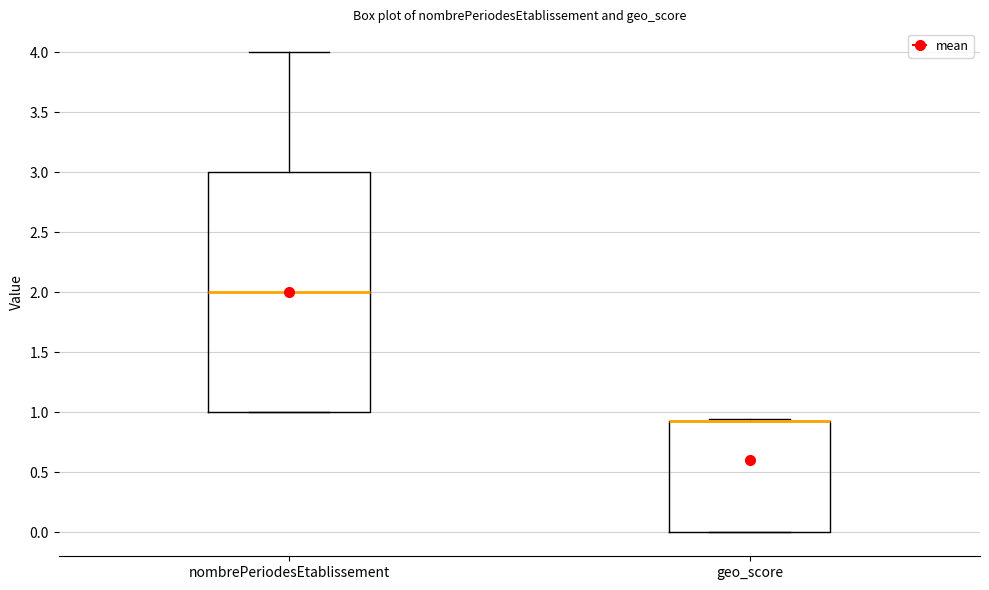

Comparing the boxes themselves (not the whiskers), which one is the tallest?

nombrePeriodesEtablissement